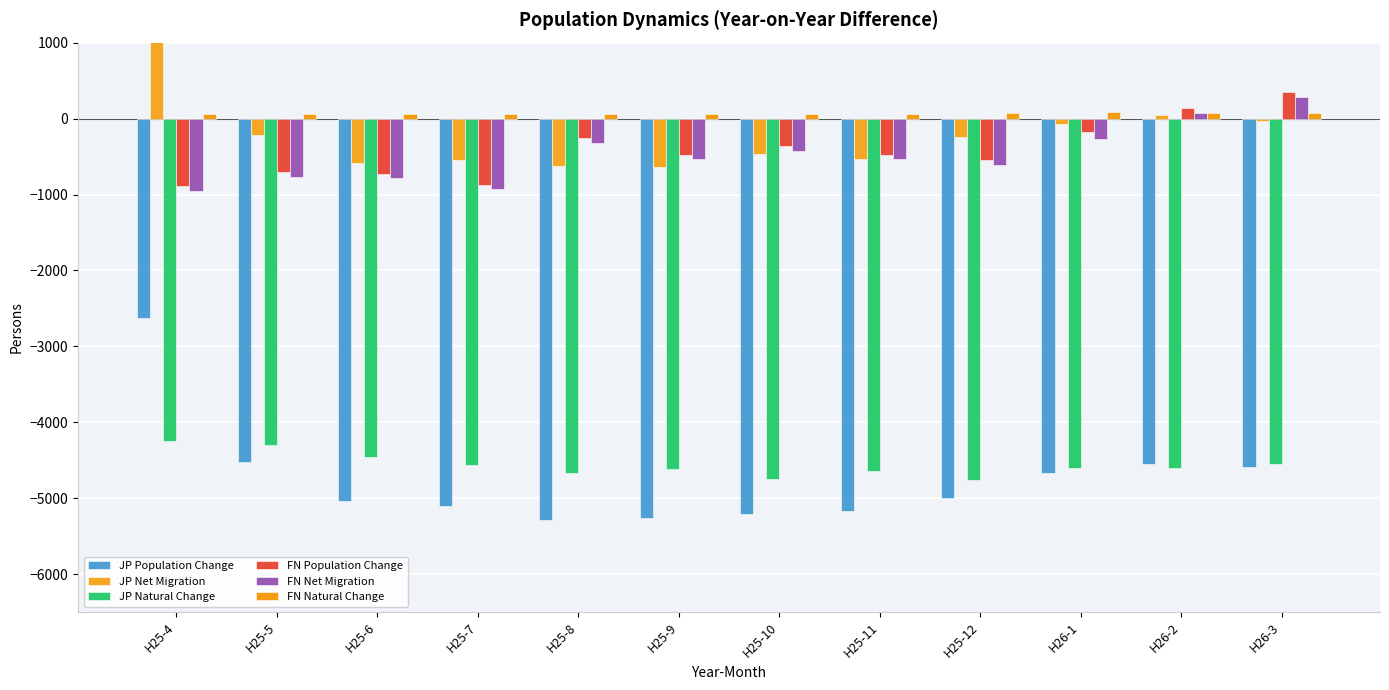

The value of FN Net Migration at H26-1 is -269. True or false?

True